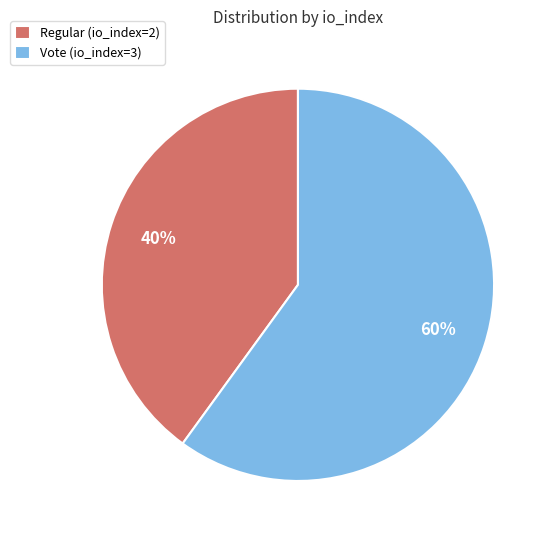

To the nearest percent, what percentage of the pie is Regular (io_index=2)?

40%